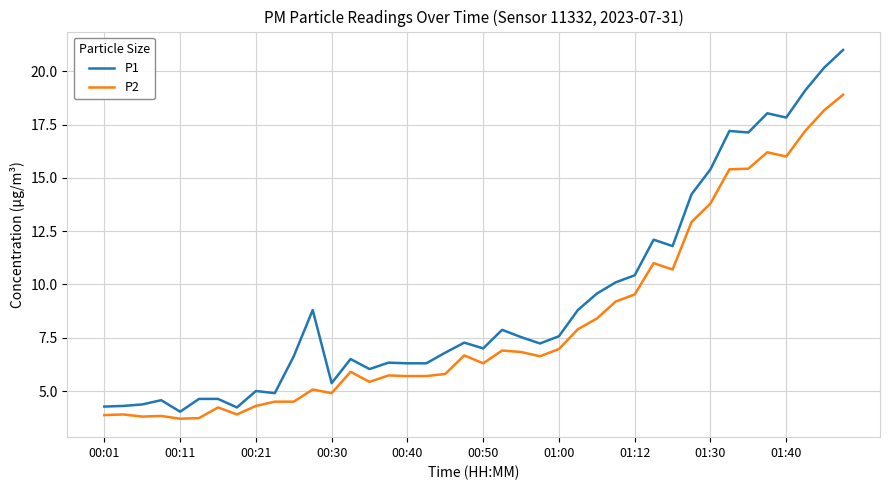

What is the minimum value shown in the chart?

3.7